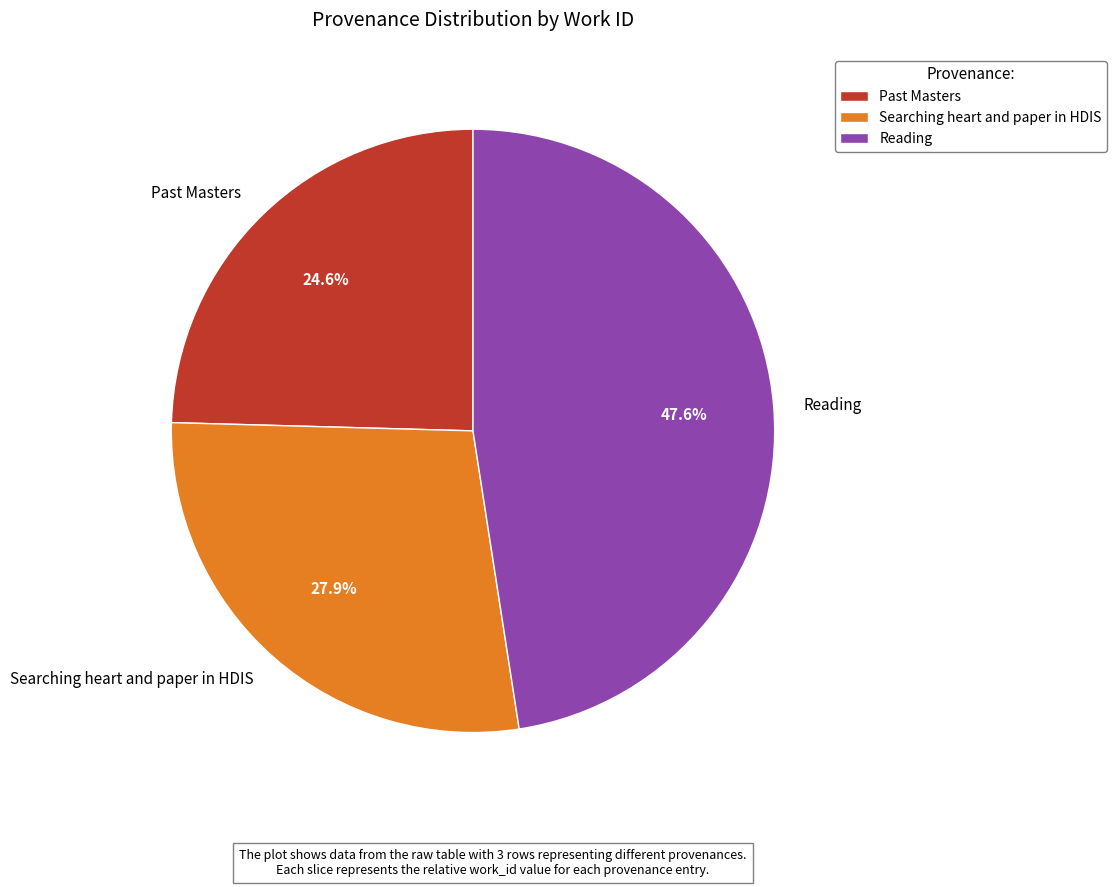

Which category has the smallest portion of the pie?

Past Masters